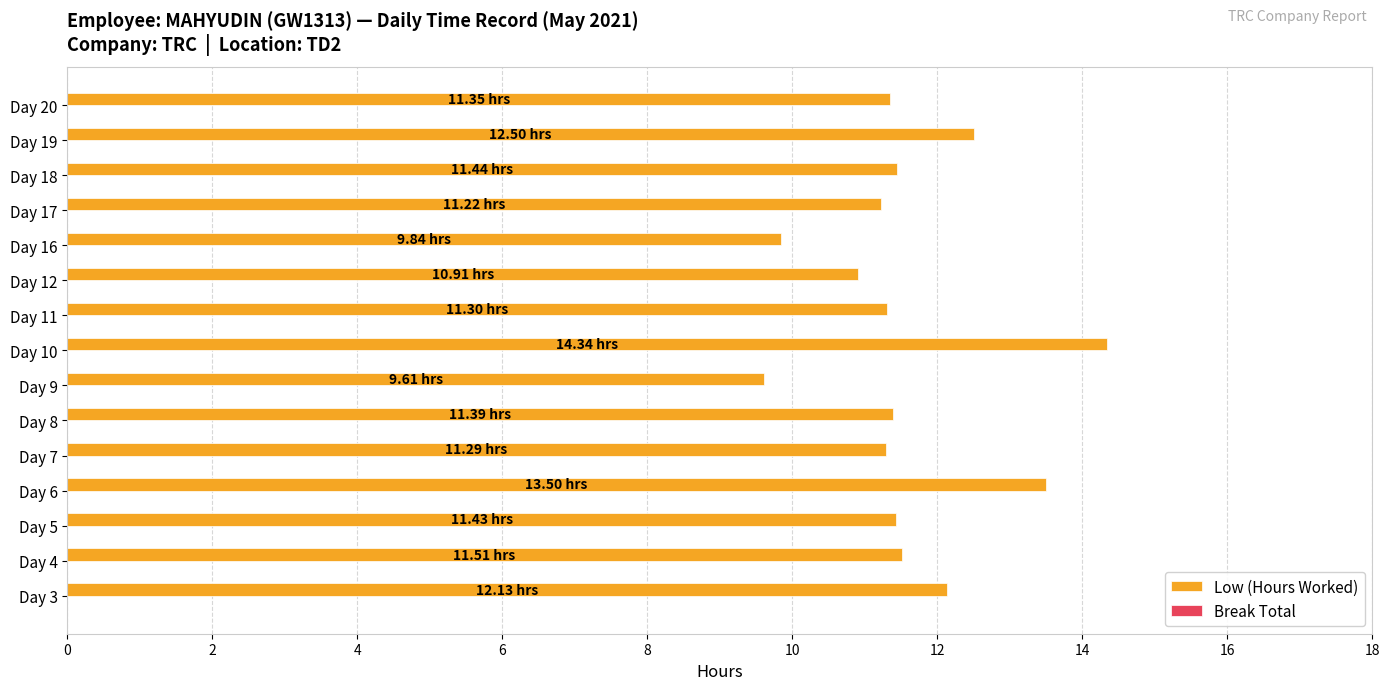

Are the bars horizontal?

Yes